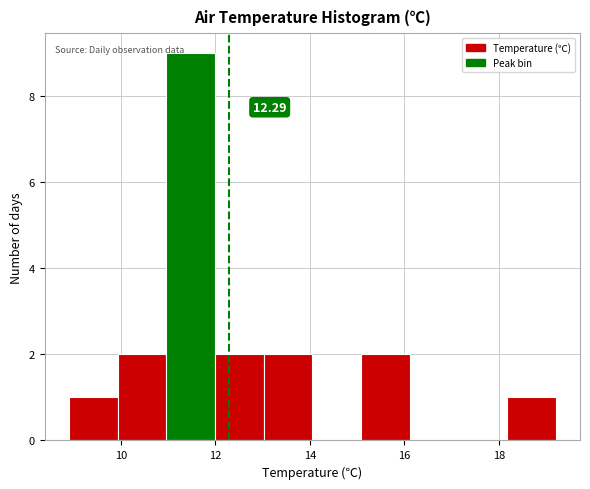

Which range on the x-axis has the tallest bar?

11.0 to 12.0